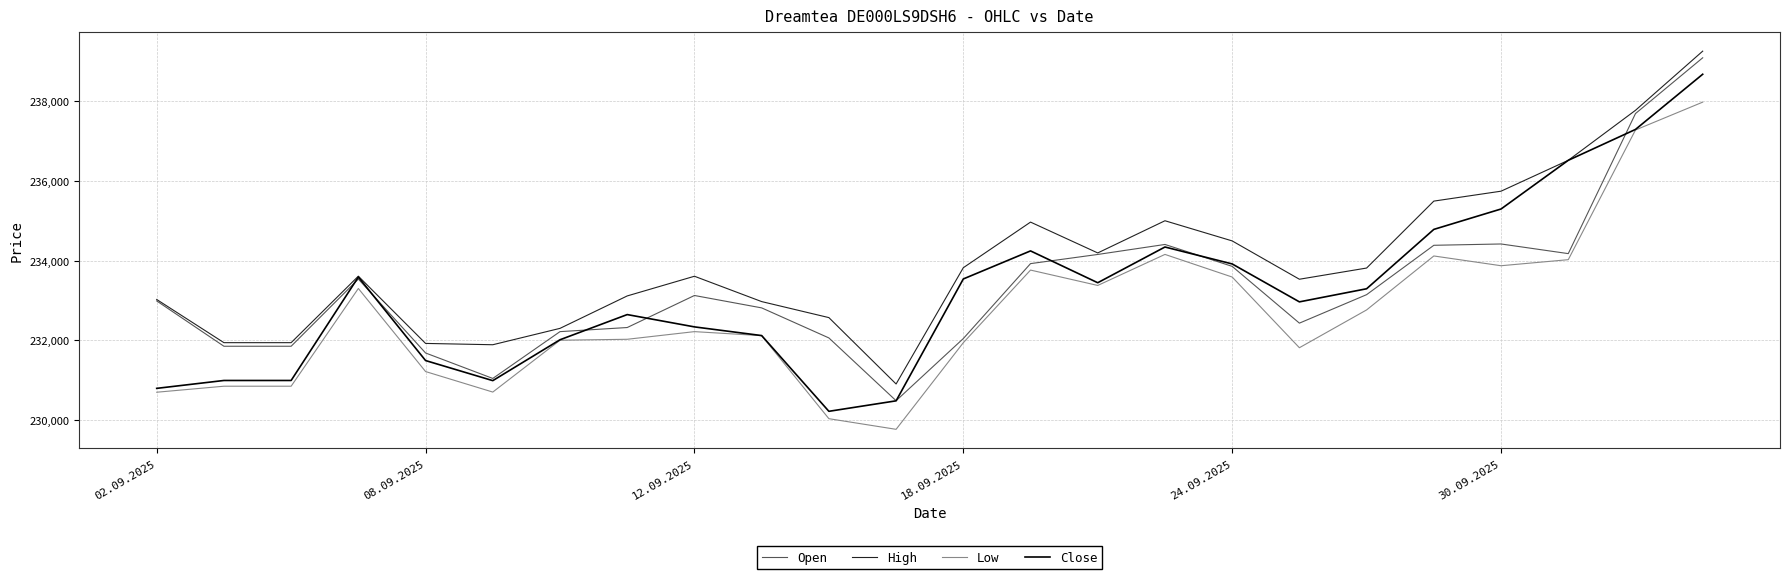

Which series has the widest spread of values?

Open